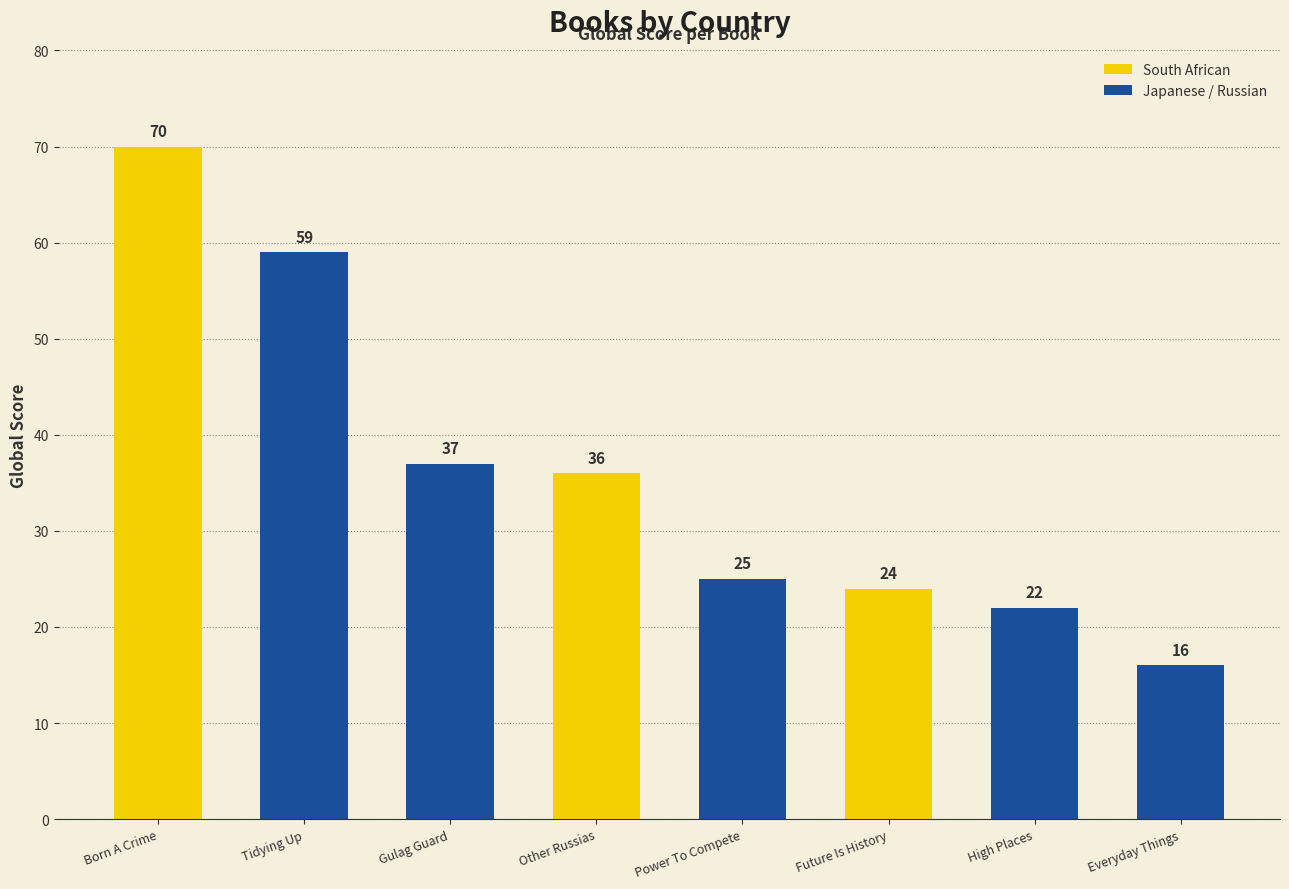

What is the difference between the maximum and second lowest values?

48